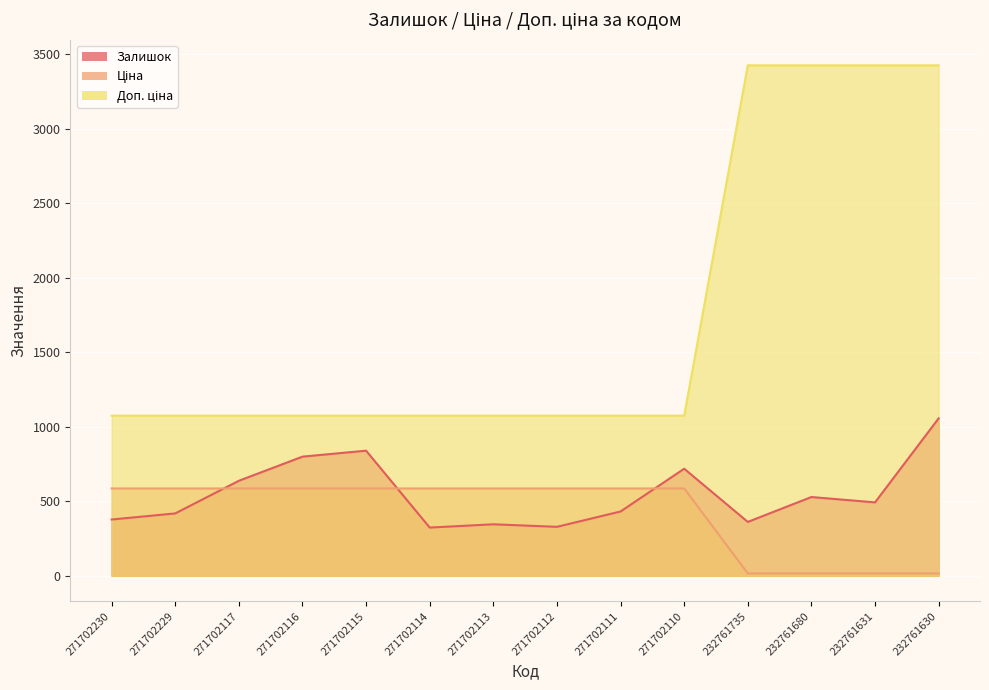

Which series has the largest range (max minus min)?

Доп. ціна